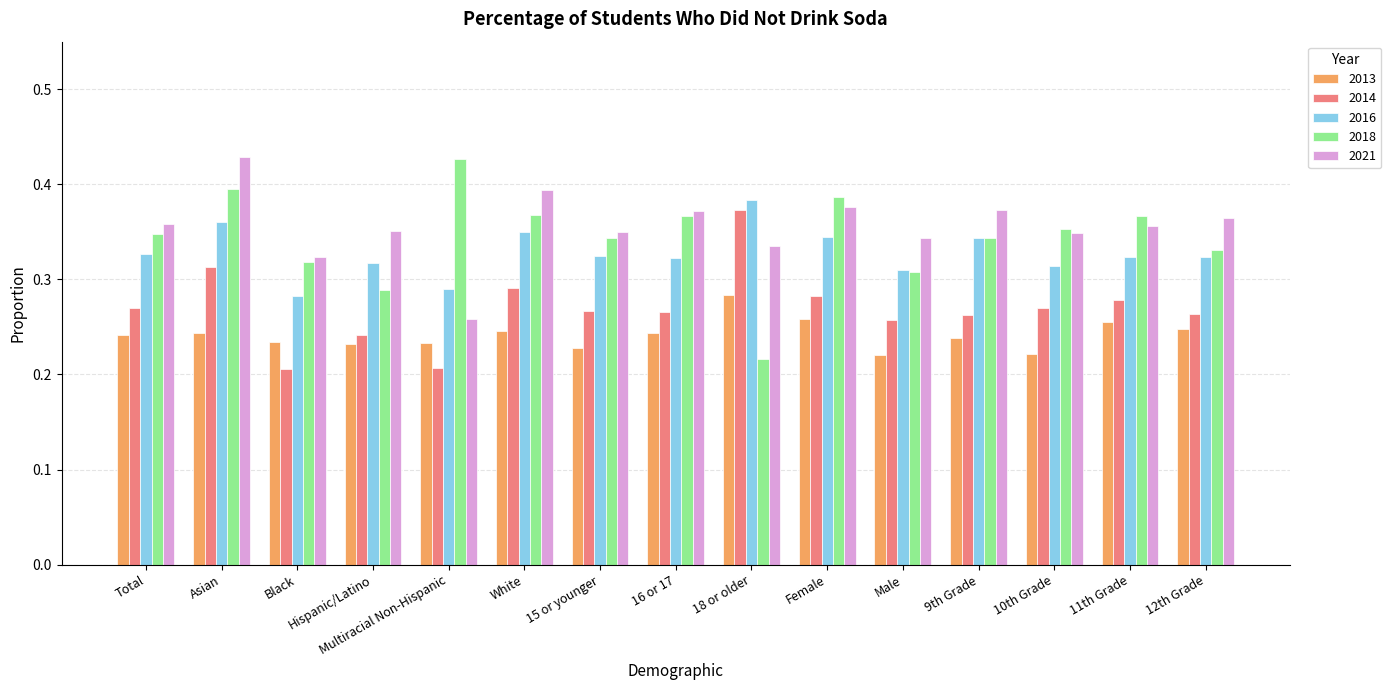

At which label does 2016 reach its peak?

18 or older